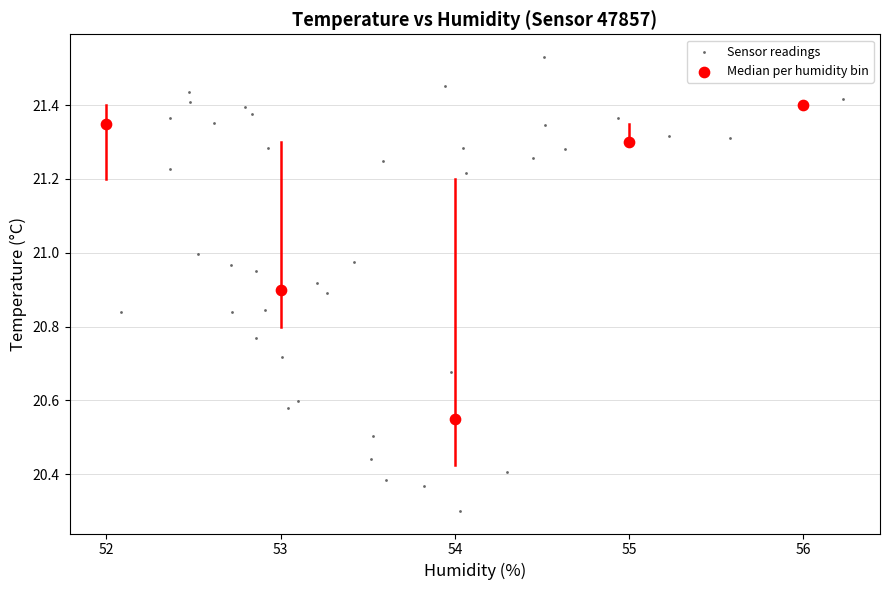

Which series contains the highest Y value?

Sensor readings